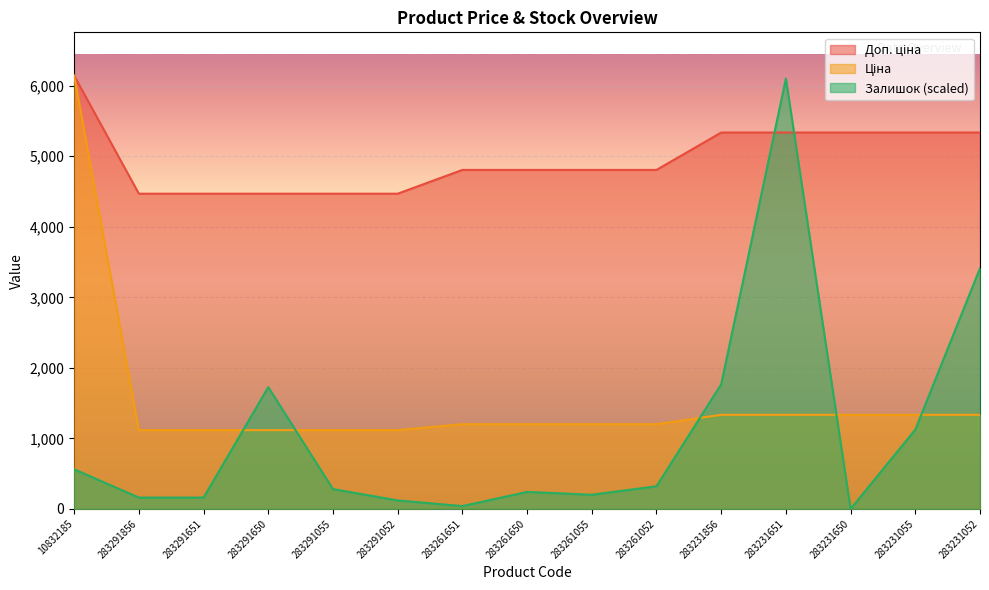

How many times do Залишок and Ціна cross each other?

5